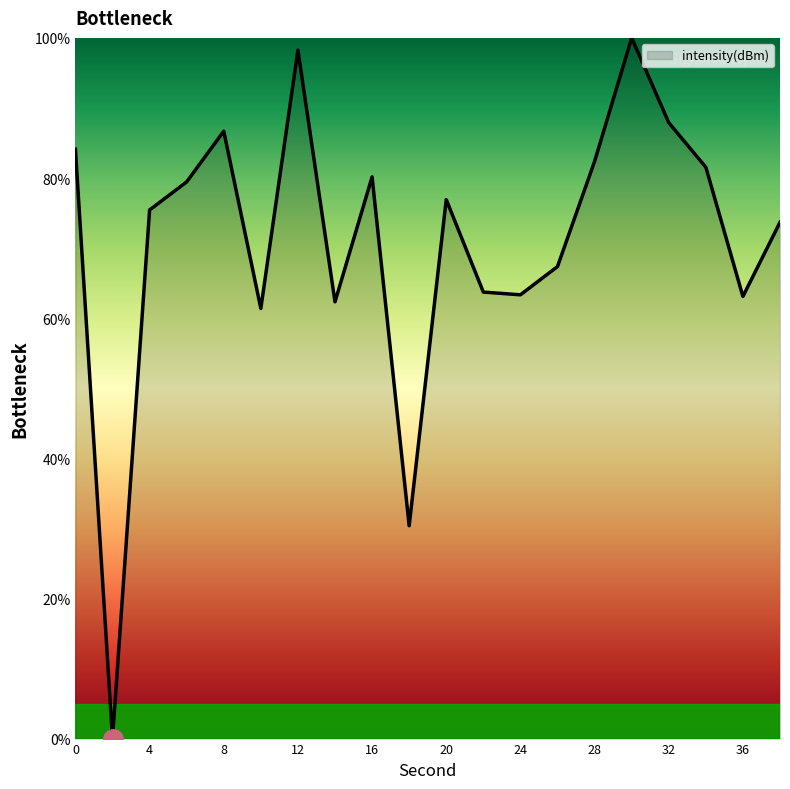

What is the greatest value displayed?

100.0